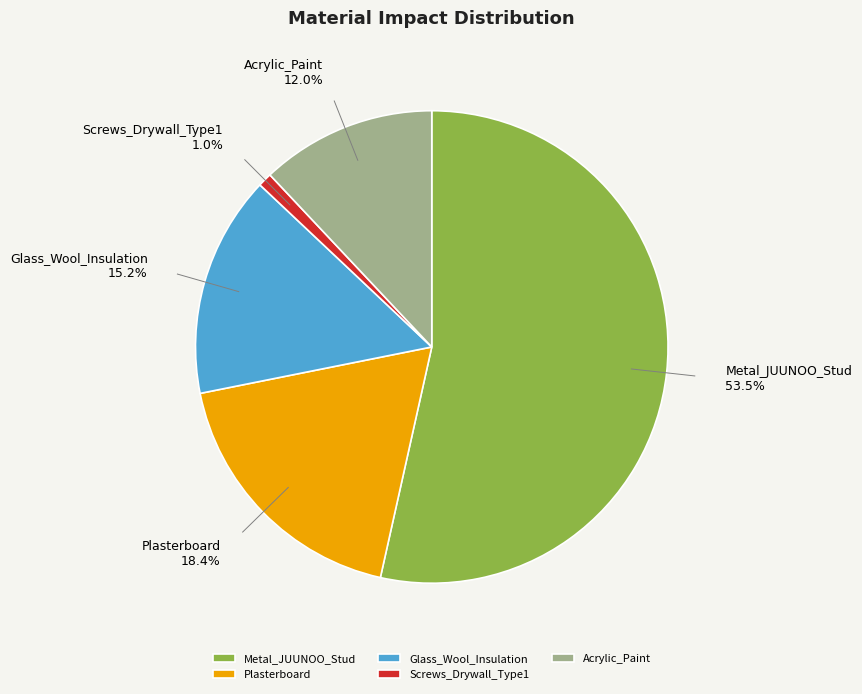

Which slice is the smallest?

Screws_Drywall_Type1